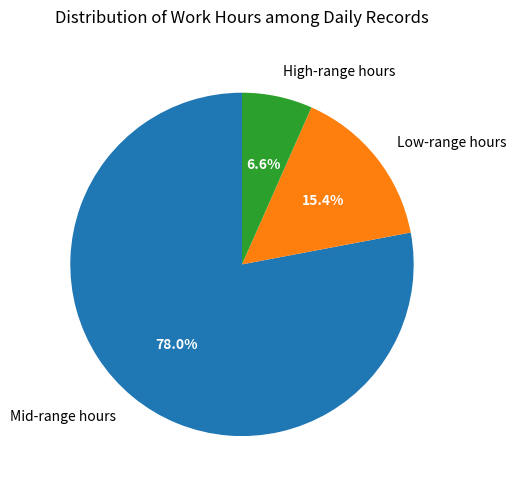

Which has a higher value, Mid-range hours or High-range hours?

Mid-range hours